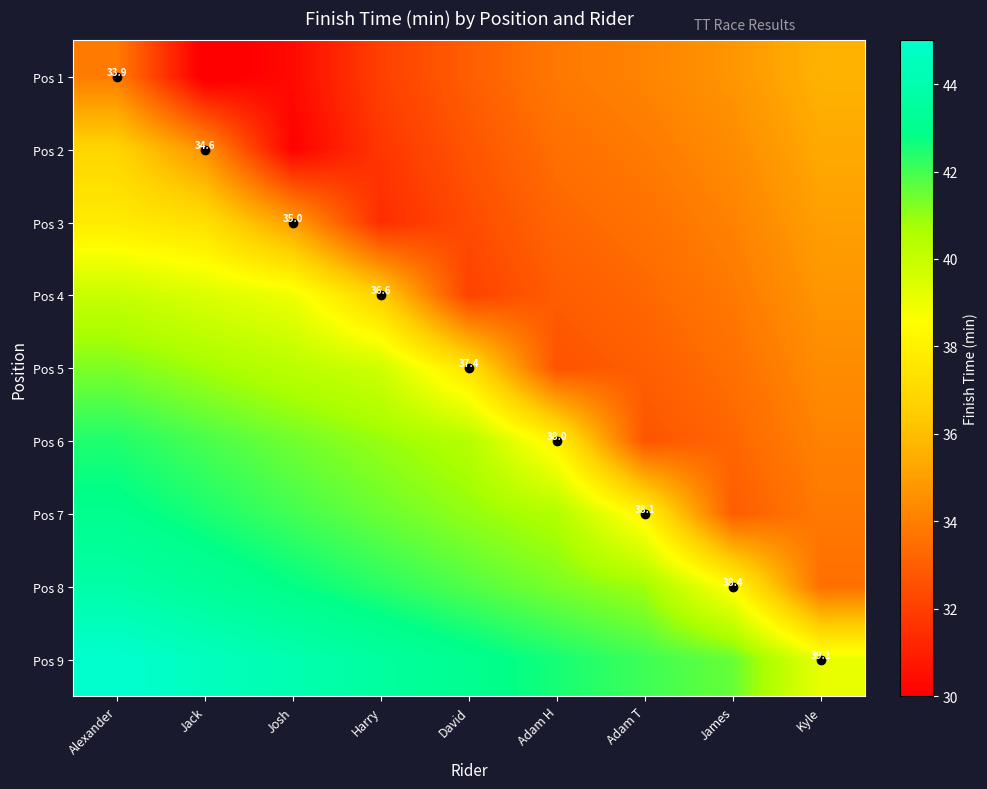

What is the difference between the second highest and second lowest values in the Pos 7 series?

8.7